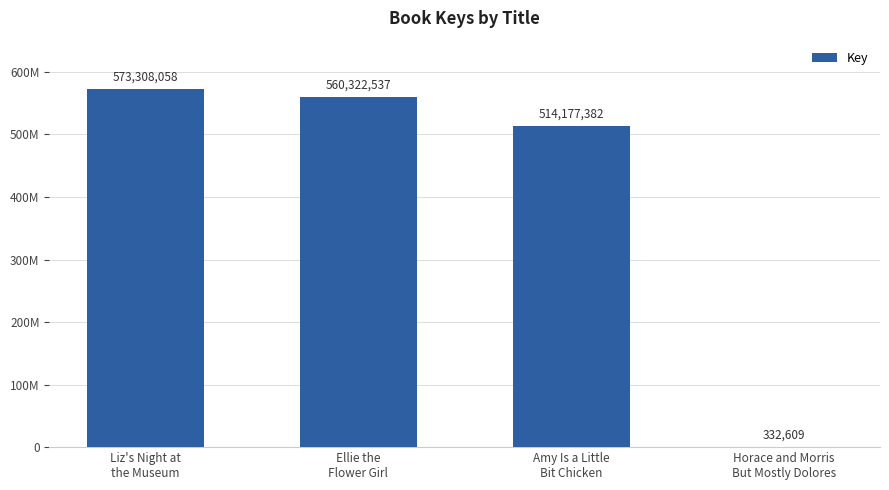

Reading right to left, what are all the values shown in this chart?

Horace and Morris
But Mostly Dolores=332609	Amy Is a Little
Bit Chicken=514177382	Ellie the
Flower Girl=560322537	Liz's Night at
the Museum=573308058